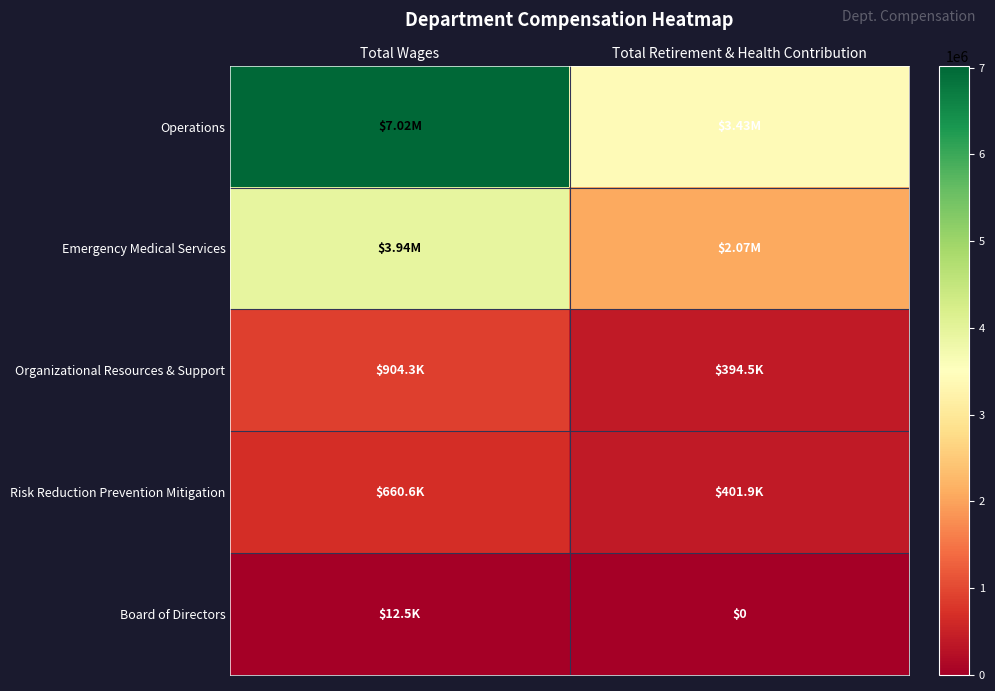

Rank the categories by Risk Reduction Prevention Mitigation value from lowest to highest.

Total Retirement & Health Contribution, Total Wages